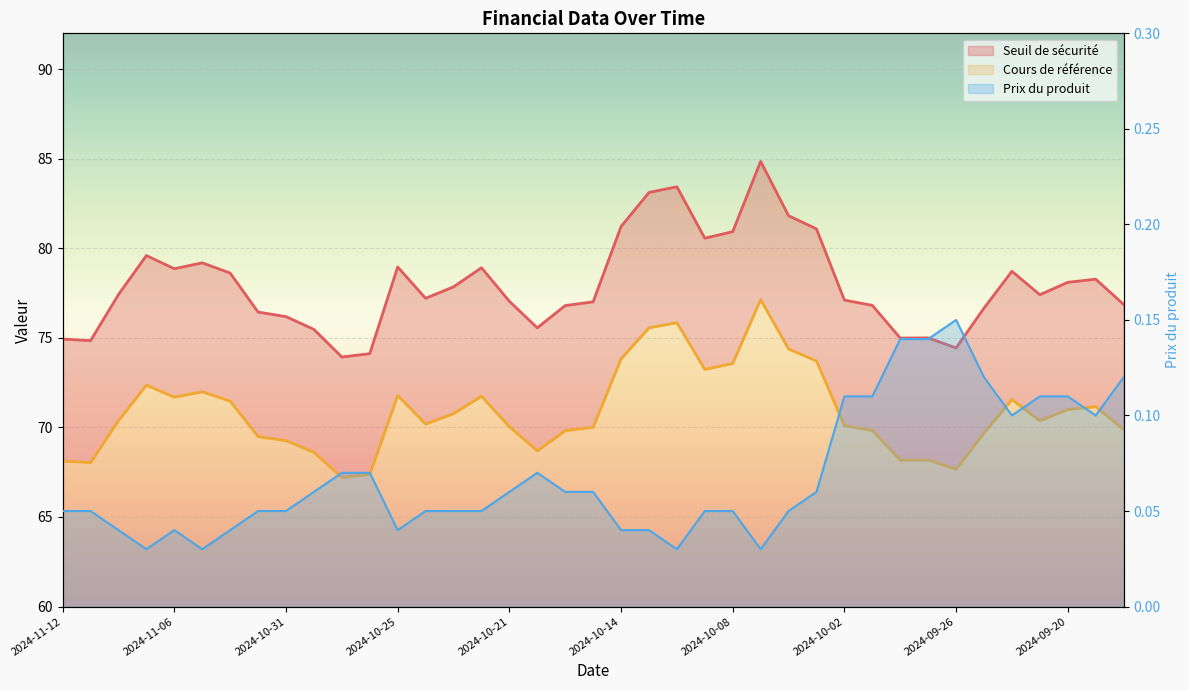

What is the highest value of the Cours de référence series?

77.1